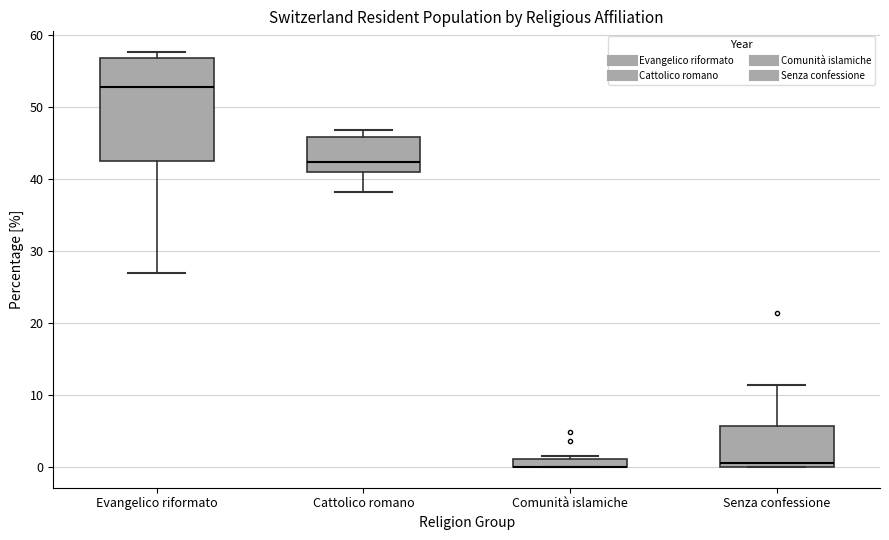

Comparing the boxes themselves (not the whiskers), which one is the tallest?

Evangelico riformato